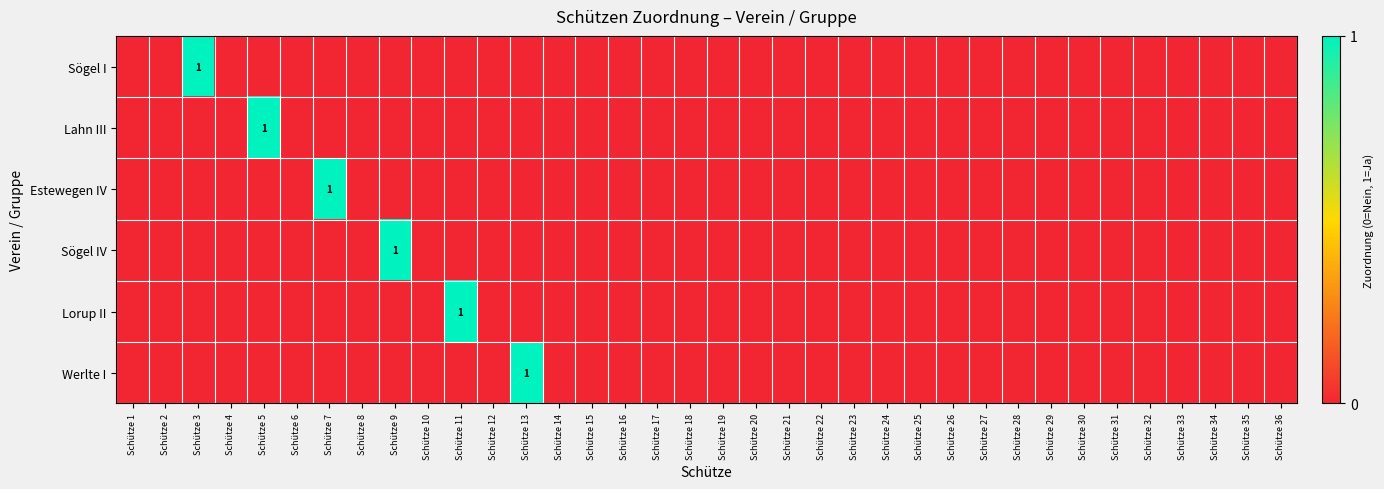

List the labels in order of Estewegen IV value, largest first.

Schütze 7, Schütze 1, Schütze 2, Schütze 3, Schütze 4, Schütze 5, Schütze 6, Schütze 8, Schütze 9, Schütze 10, Schütze 11, Schütze 12, Schütze 13, Schütze 14, Schütze 15, Schütze 16, Schütze 17, Schütze 18, Schütze 19, Schütze 20, Schütze 21, Schütze 22, Schütze 23, Schütze 24, Schütze 25, Schütze 26, Schütze 27, Schütze 28, Schütze 29, Schütze 30, Schütze 31, Schütze 32, Schütze 33, Schütze 34, Schütze 35, Schütze 36